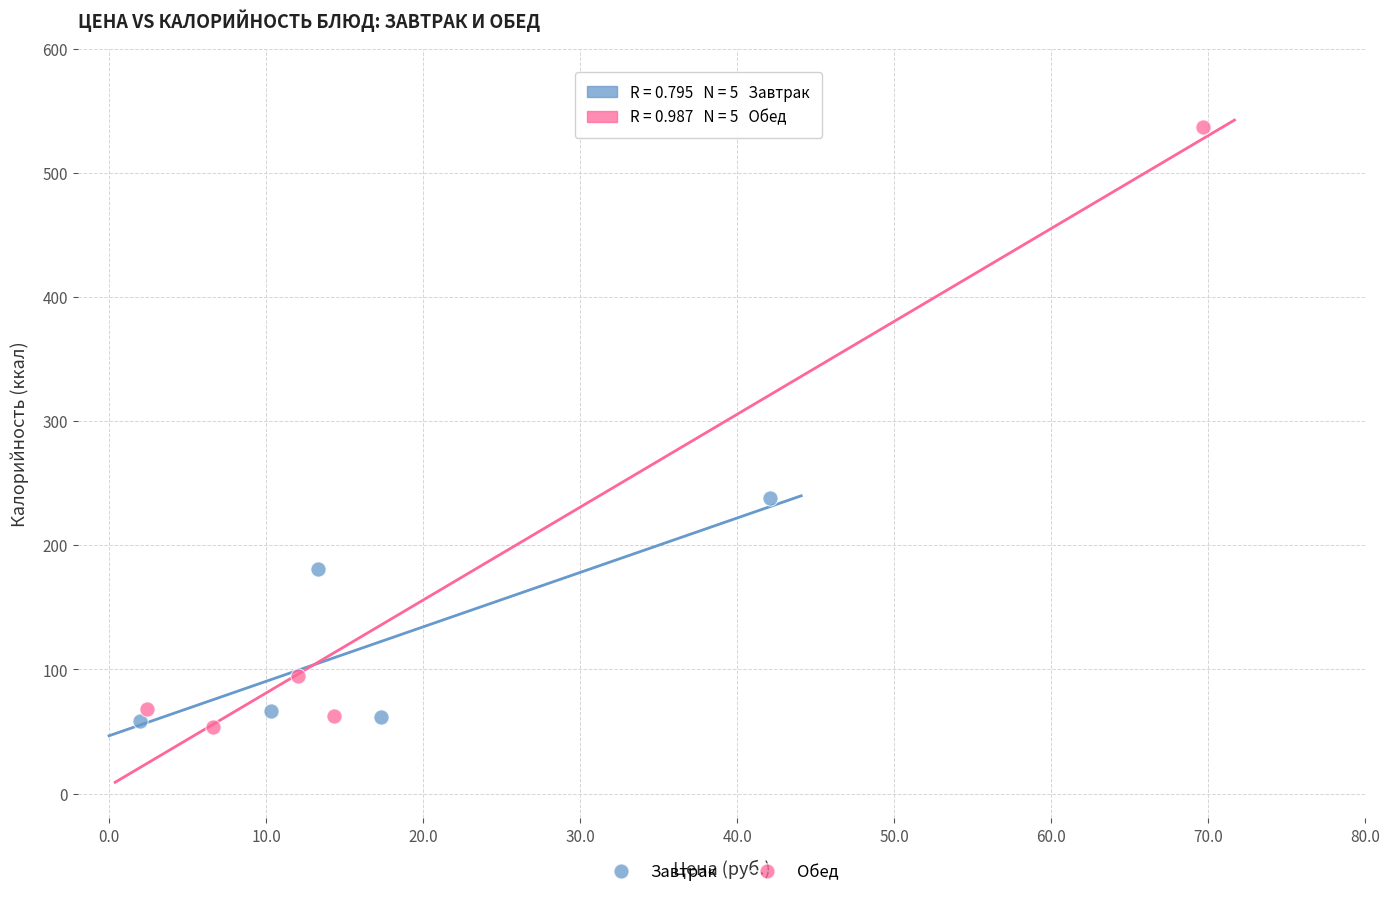

Which series reaches the maximum Y coordinate?

Обед